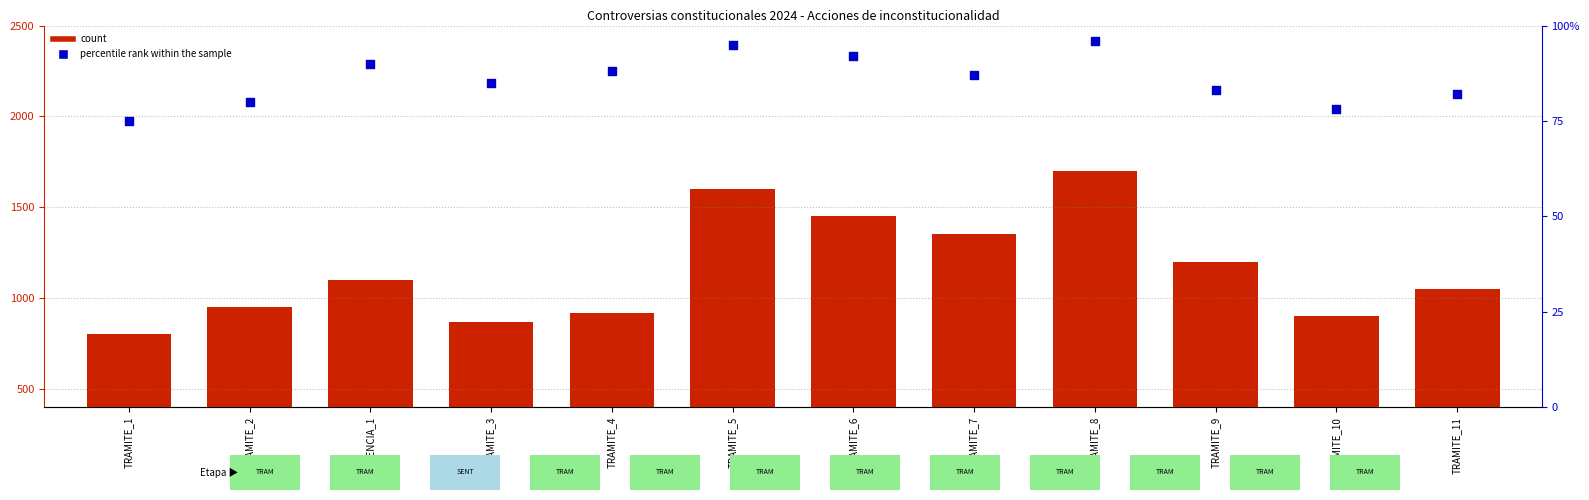

Which series contains the highest Y value?

count